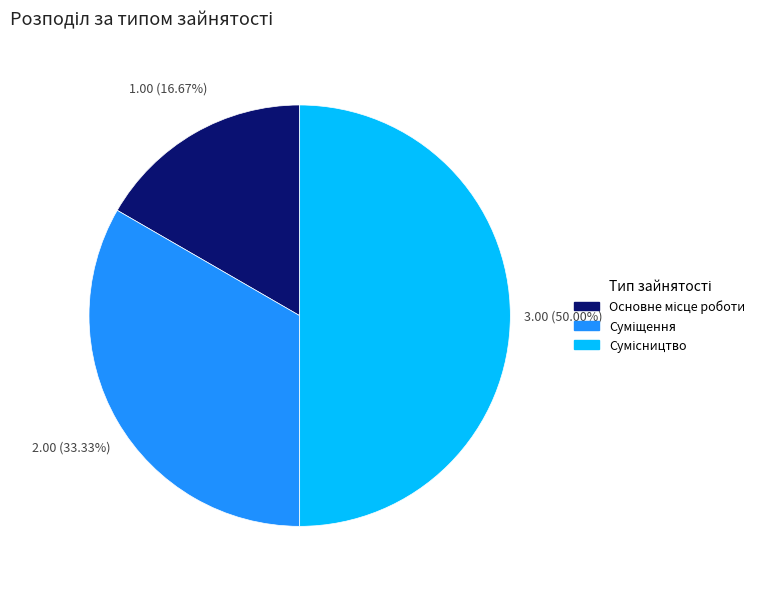

How many slices are in this pie chart?

3